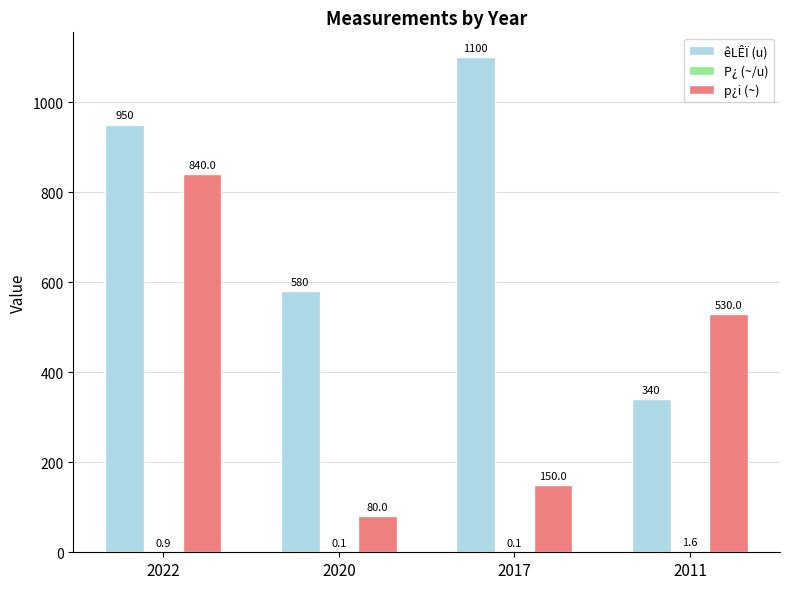

The p¿i (~) series shows 150.0 at 2017. True or false?

True